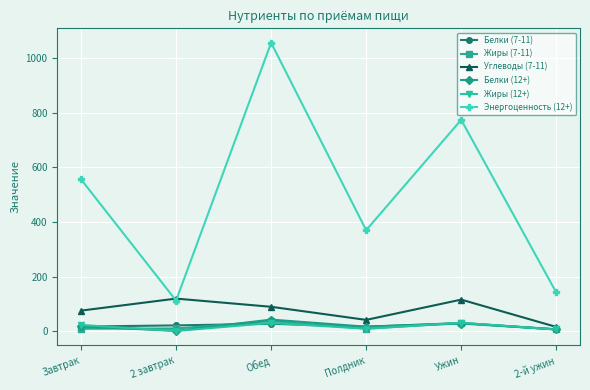

True or false: Энергоценность (12+) and Белки (12+) intersect in this chart.

False